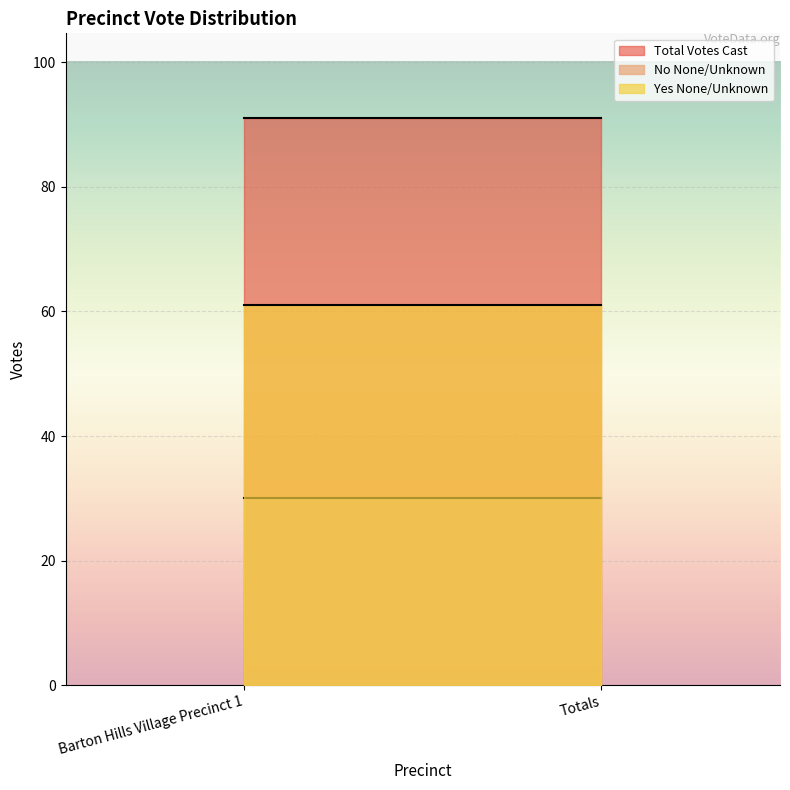

What is the minimum value shown in the chart?

30